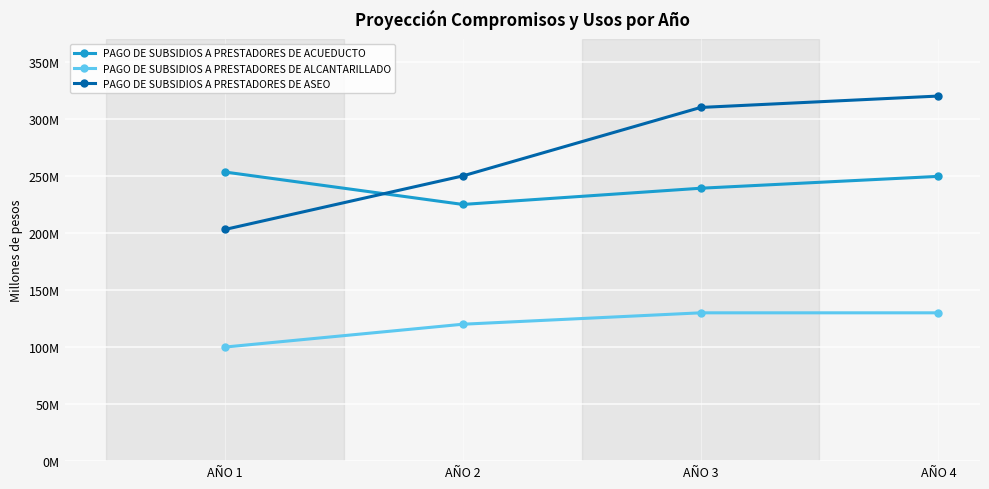

Rank the categories by PAGO DE SUBSIDIOS A PRESTADORES DE ALCANTARILLADO value from lowest to highest.

AÑO 1, AÑO 2, AÑO 3, AÑO 4